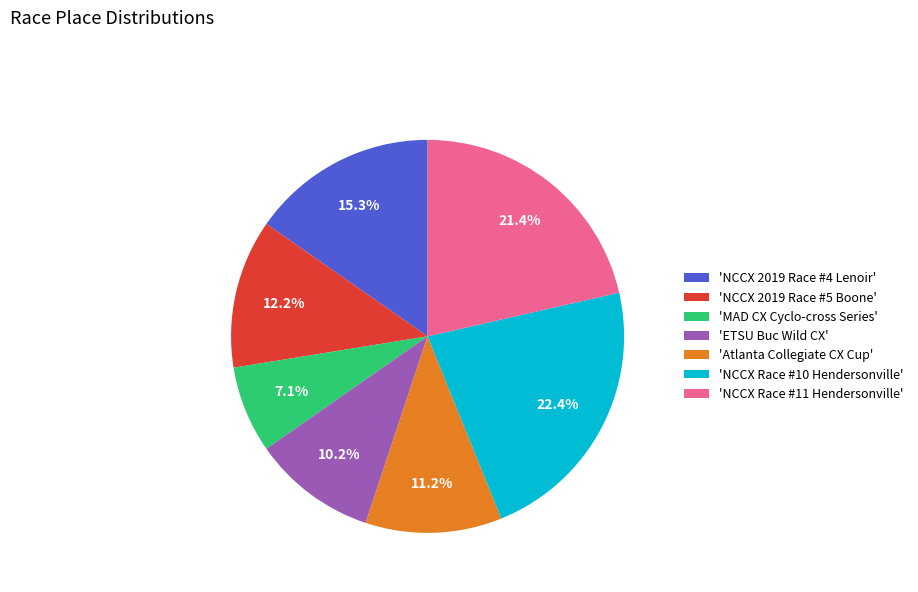

Which slice is the largest?

'NCCX Race #10 Hendersonville'